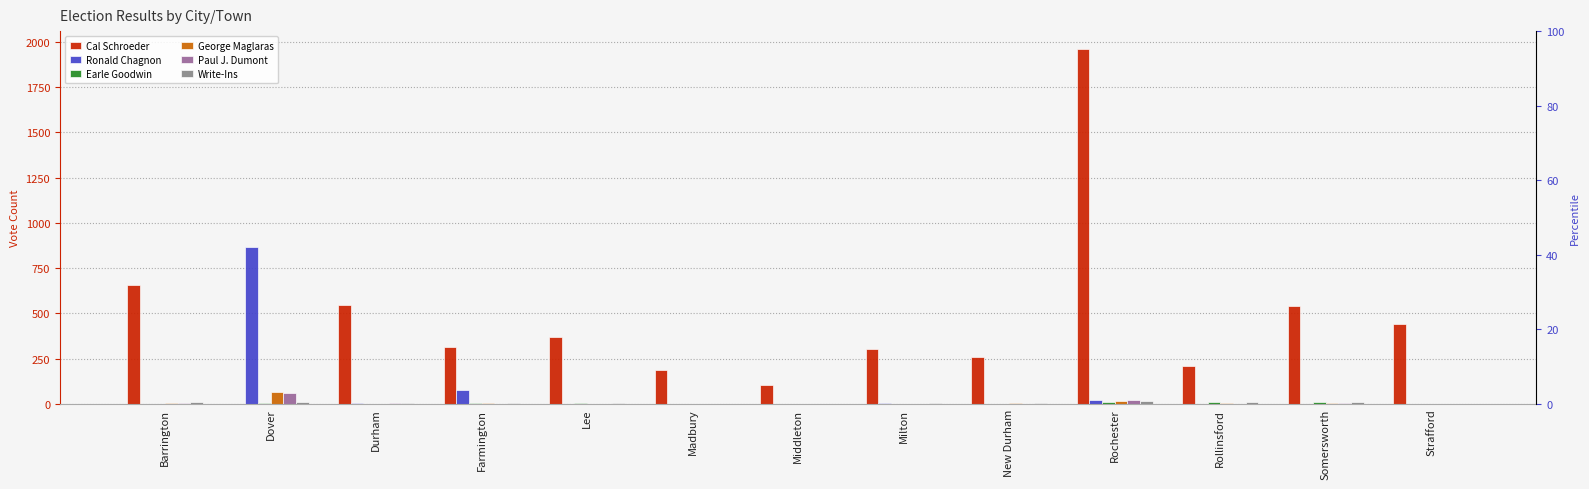

How many bars are there in total?

78